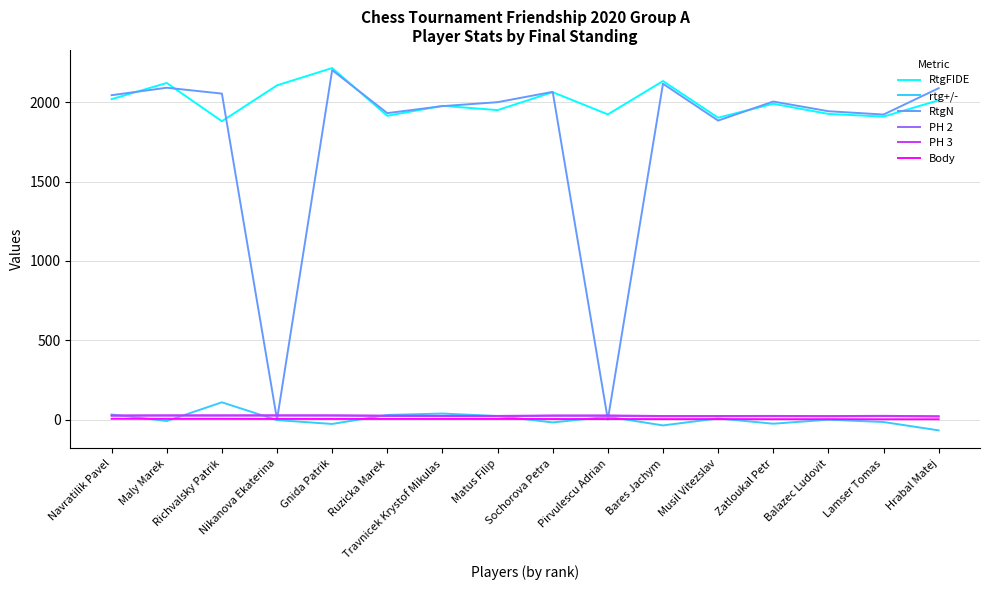

Does the chart have visible grid lines?

Yes